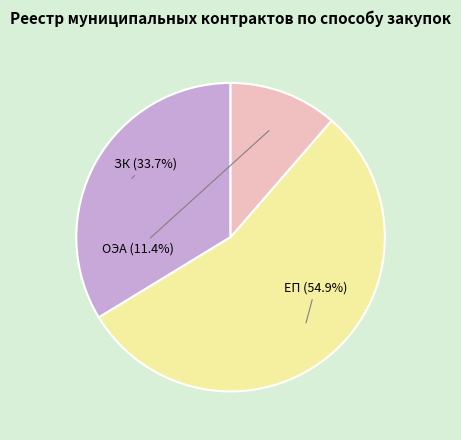

The ЗК slice represents 34% of the pie. True or false?

True